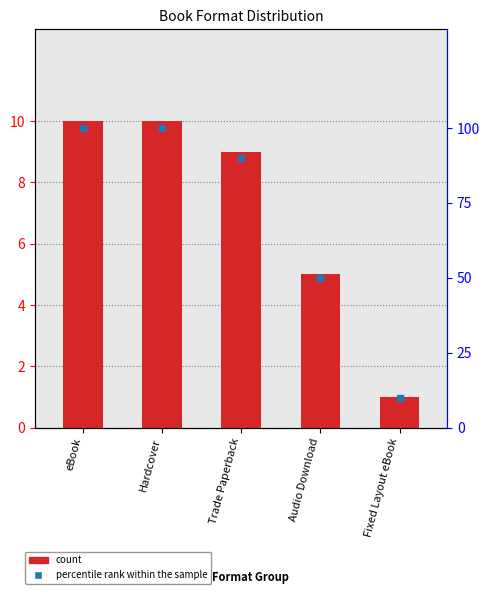

What are all the series names shown in the legend?

count, percentile rank within the sample